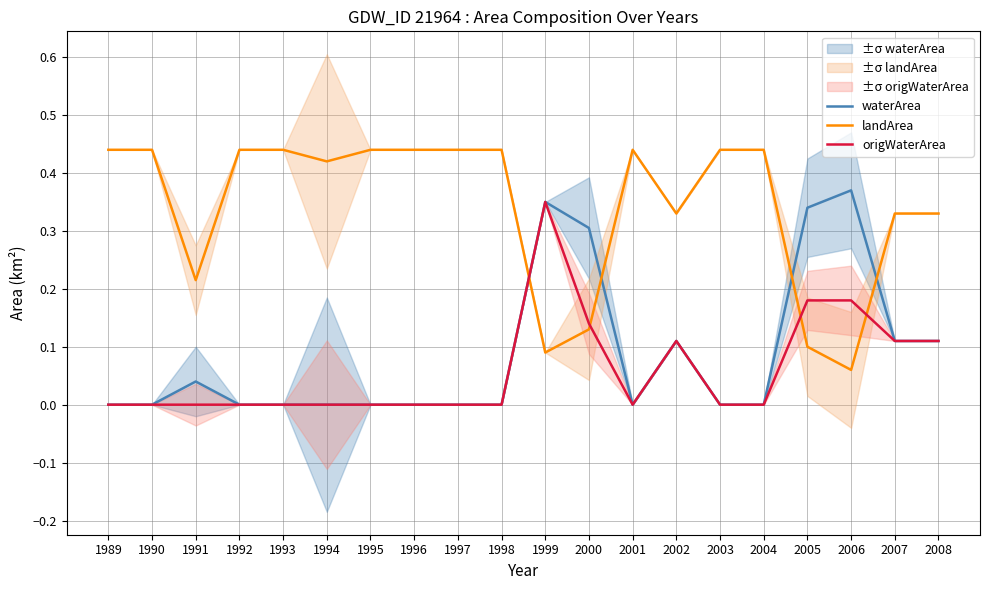

What is the difference between the maximum and minimum values in the landArea series?

0.4